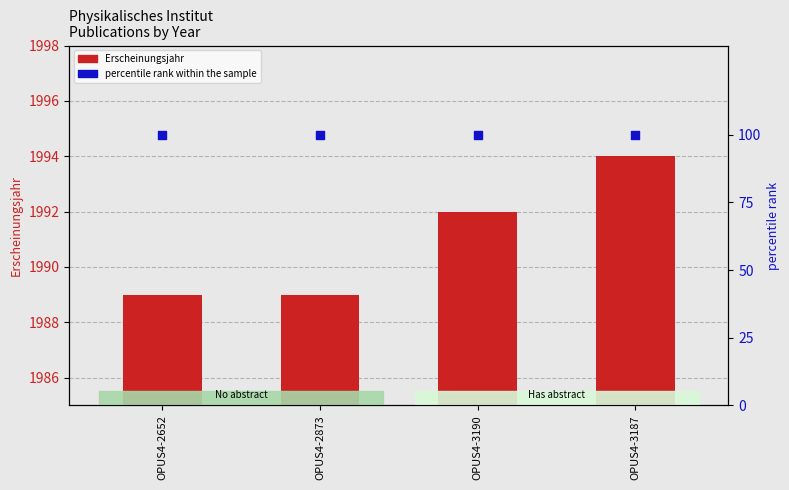

What are all the series names shown in the legend?

Erscheinungsjahr, percentile rank within the sample